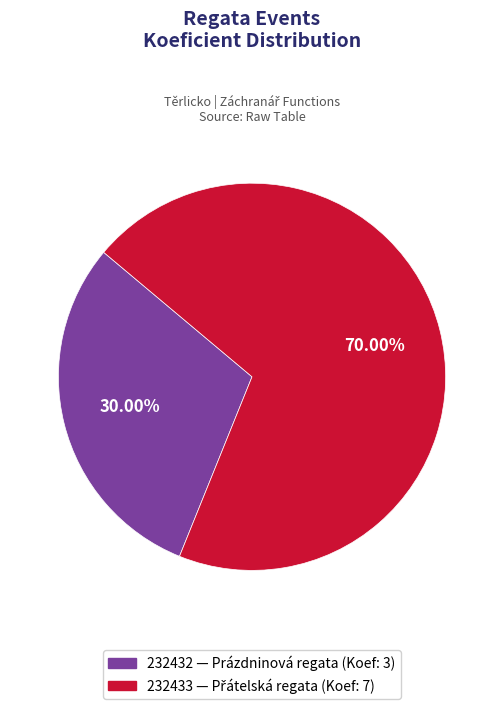

Approximately how many times larger is the value at 232433 compared to 232432?

2.3